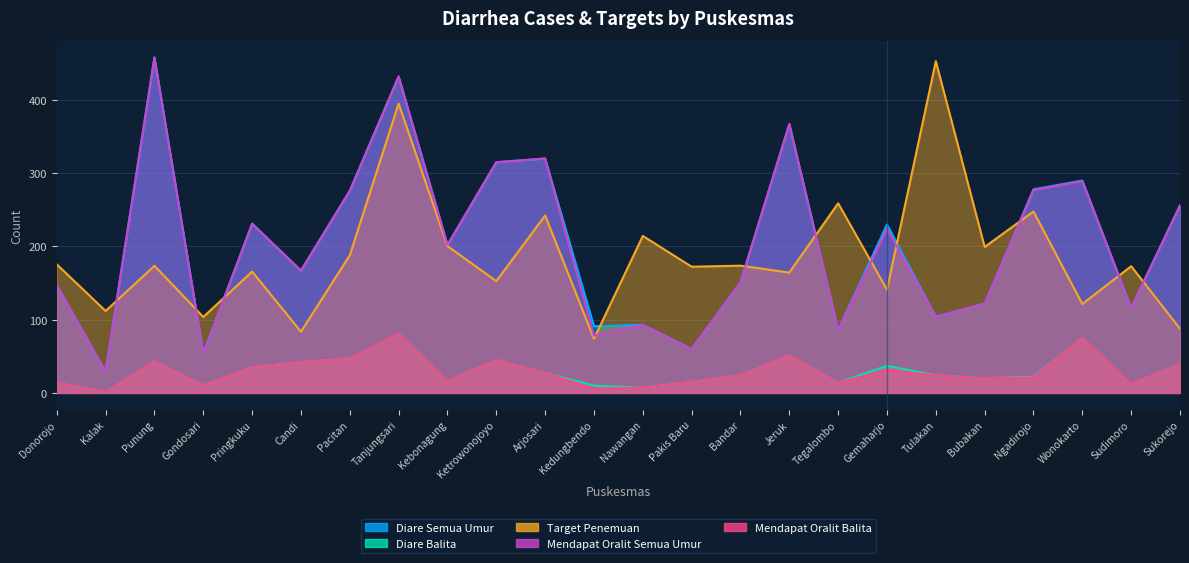

What is the label of the 21st point from the left?

Ngadirojo